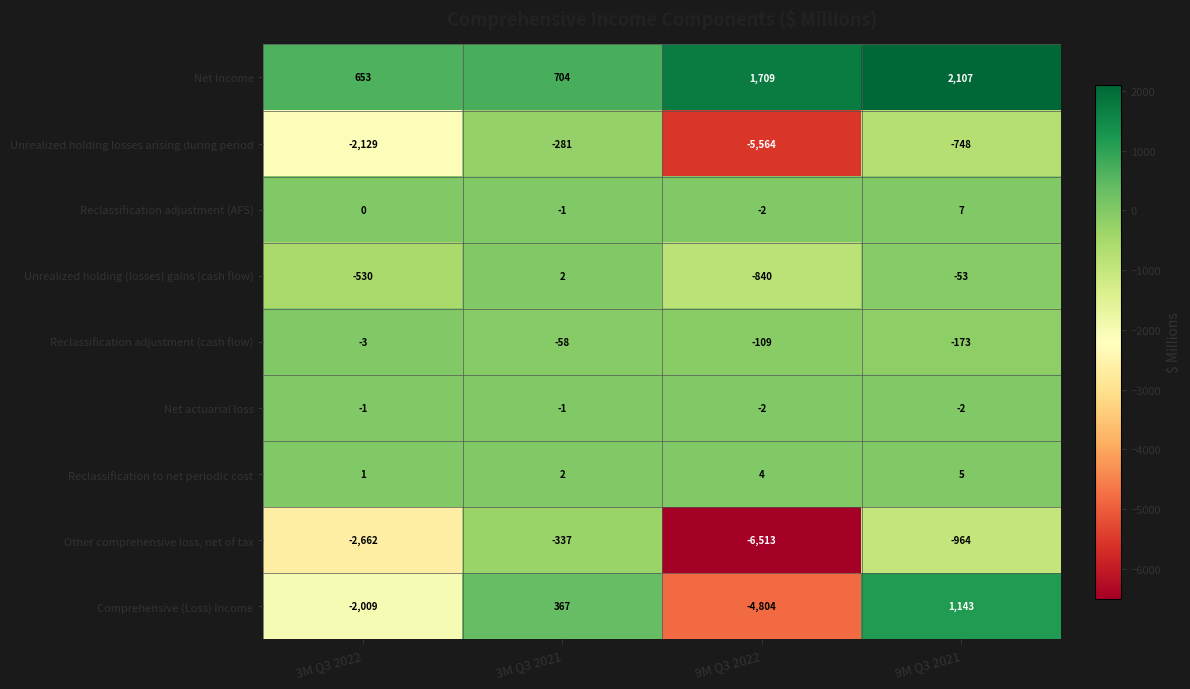

Which category has the lowest value across all series?

9M Q3 2022